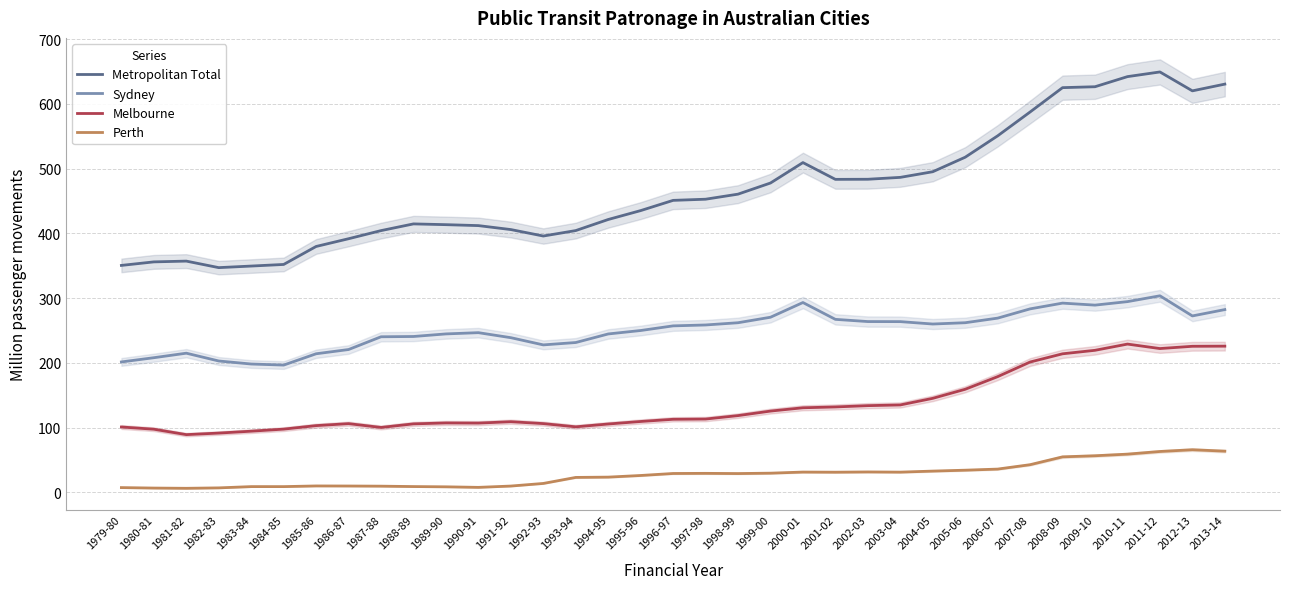

Count the number of categories in the chart.

35